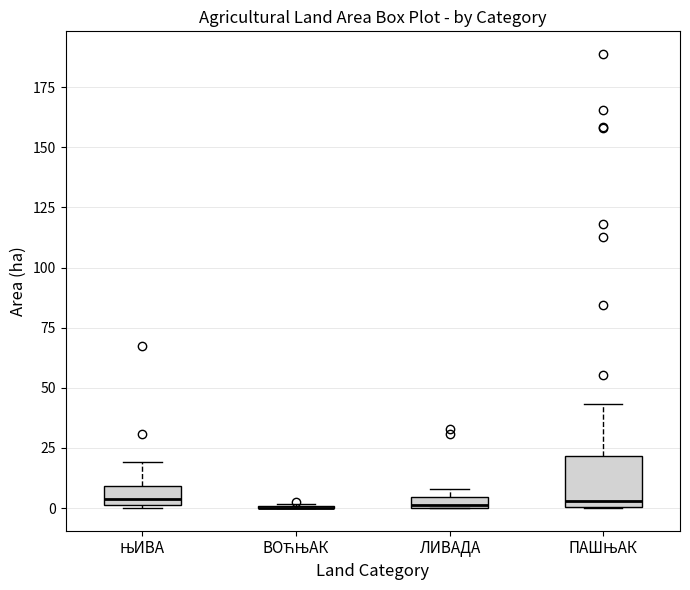

Which box is the tallest, from its lower edge to its upper edge?

ПАШЊАК